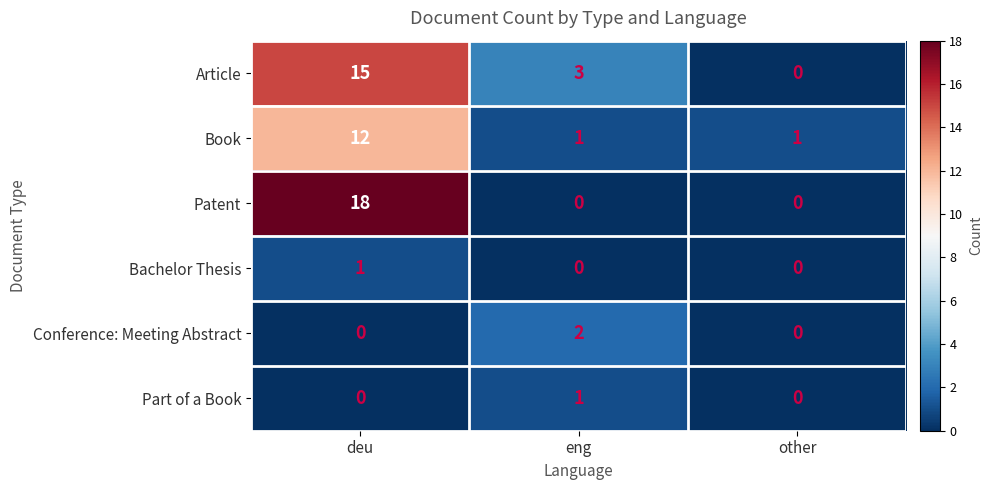

Which series has the largest range (max minus min)?

Patent